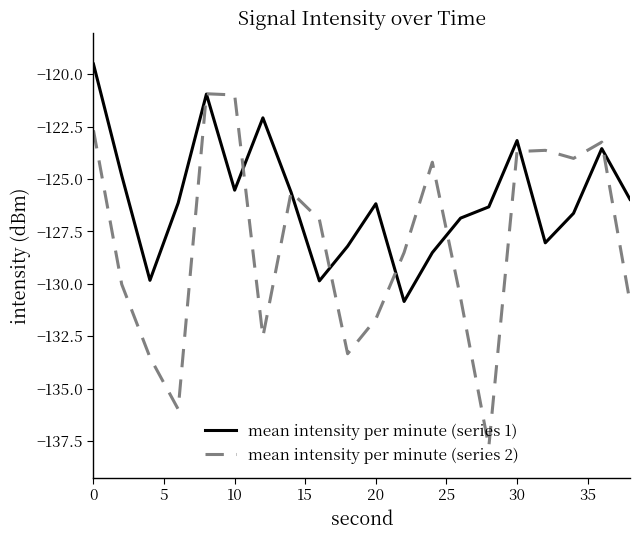

List the series in order of their overall mean, highest first.

mean intensity per minute (series 1), mean intensity per minute (series 2)